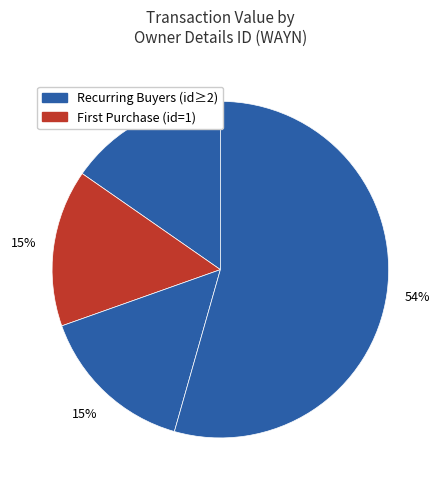

How many segments does this pie chart have?

4